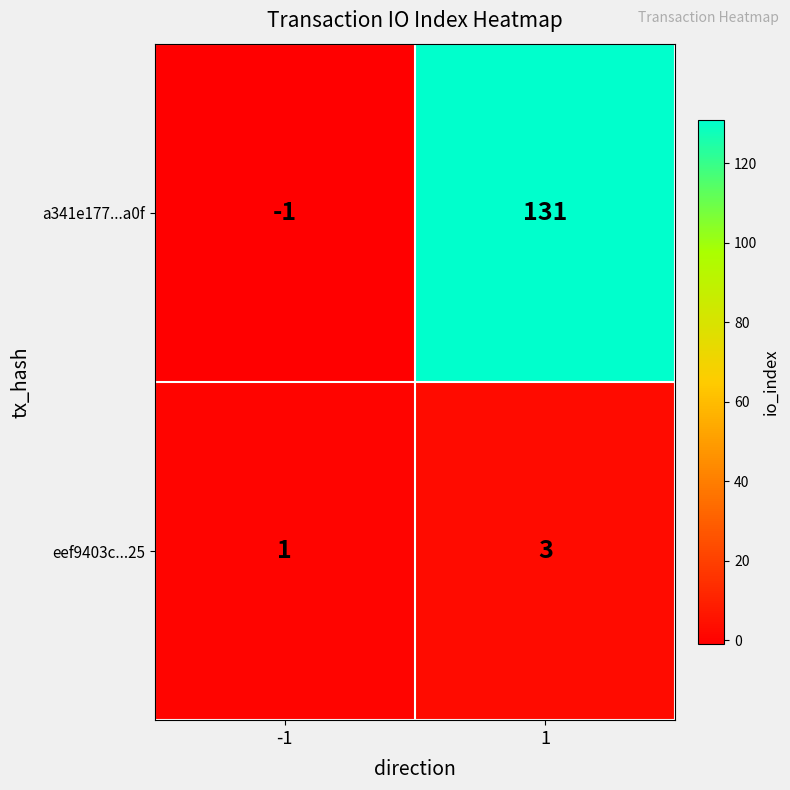

What is the maximum value shown in the chart?

131